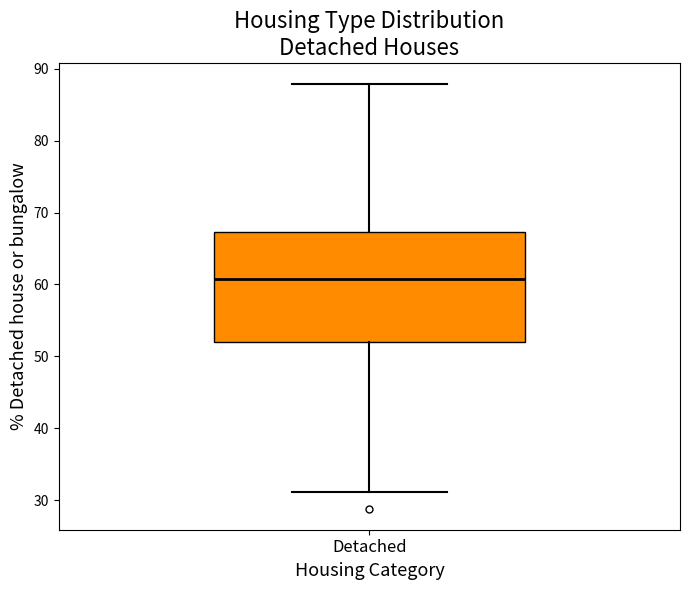

Read this box plot against the y-axis: the position of the median line, the range covered by the box, and the ends of both whiskers. The values are not printed on the chart, so give them approximately, as read against the axis.

median 61, box 52 to 67, whiskers 31 to 88